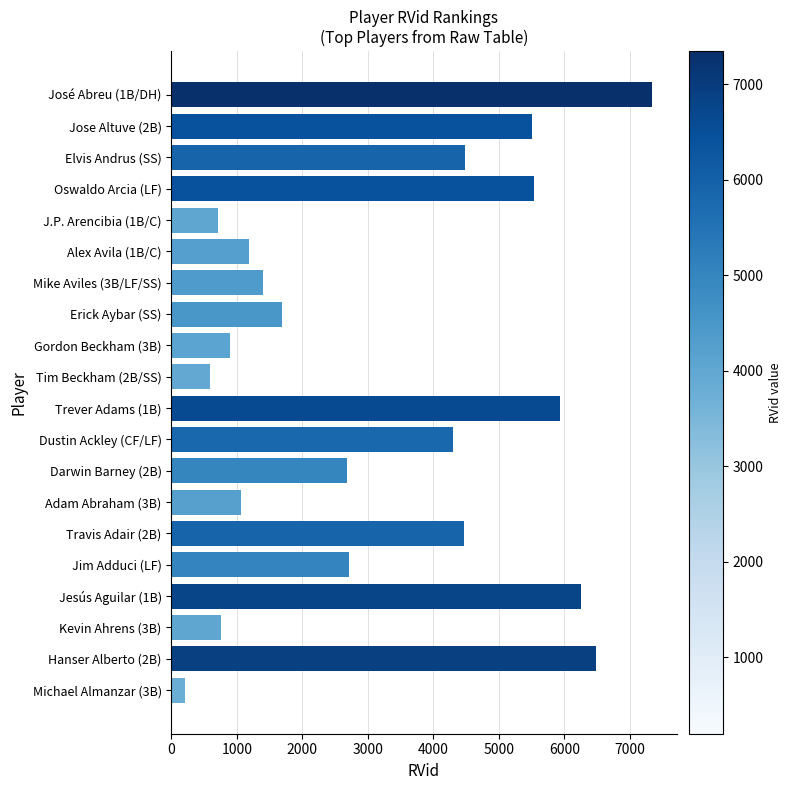

The chart shows a value of 1692 at Erick Aybar (SS). True or false?

True